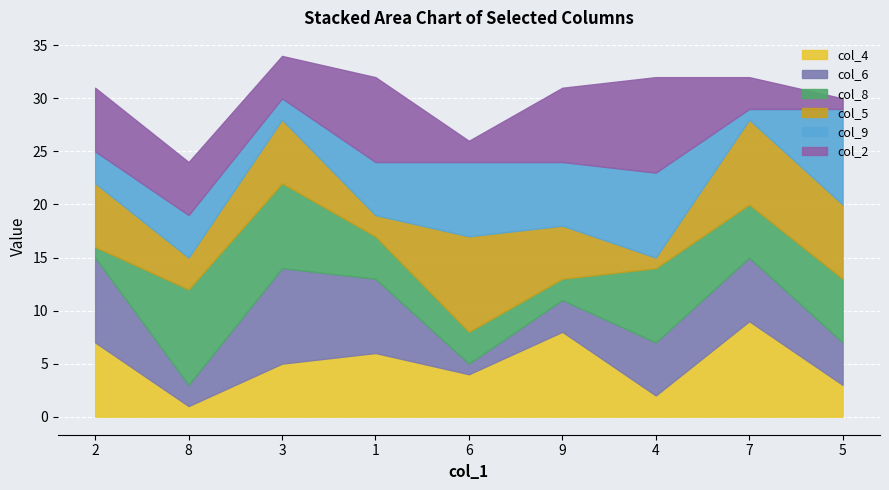

The value of col_2 at 9 is 7. True or false?

True